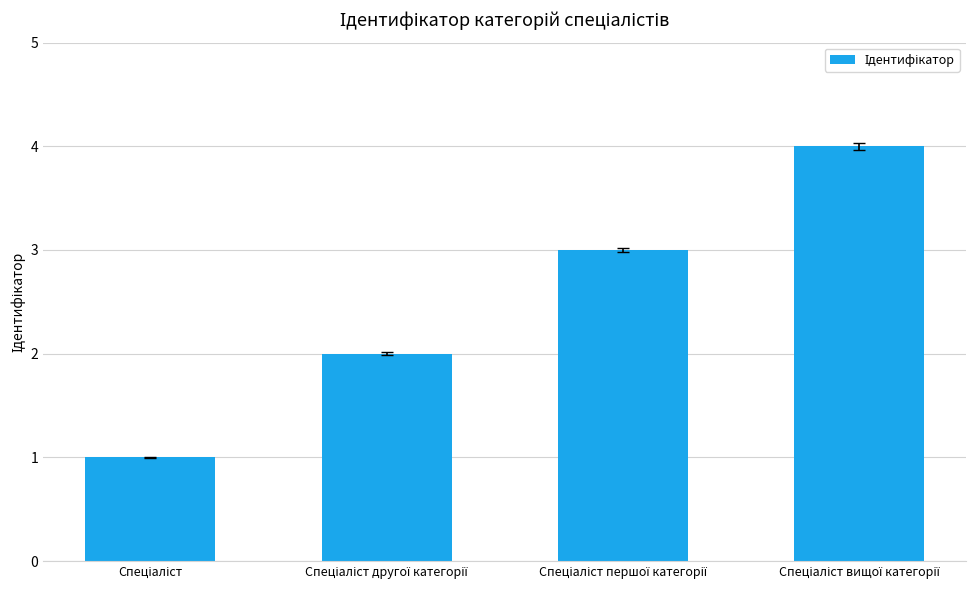

What is the maximum value shown in the chart?

4